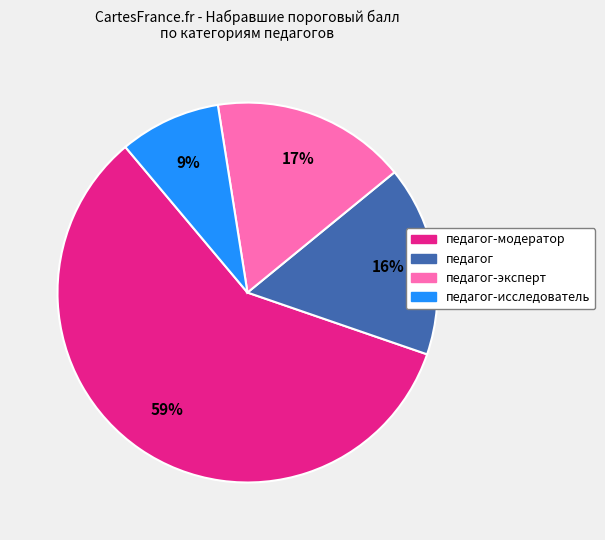

Is it true that педагог-эксперт is 22% of the pie?

False